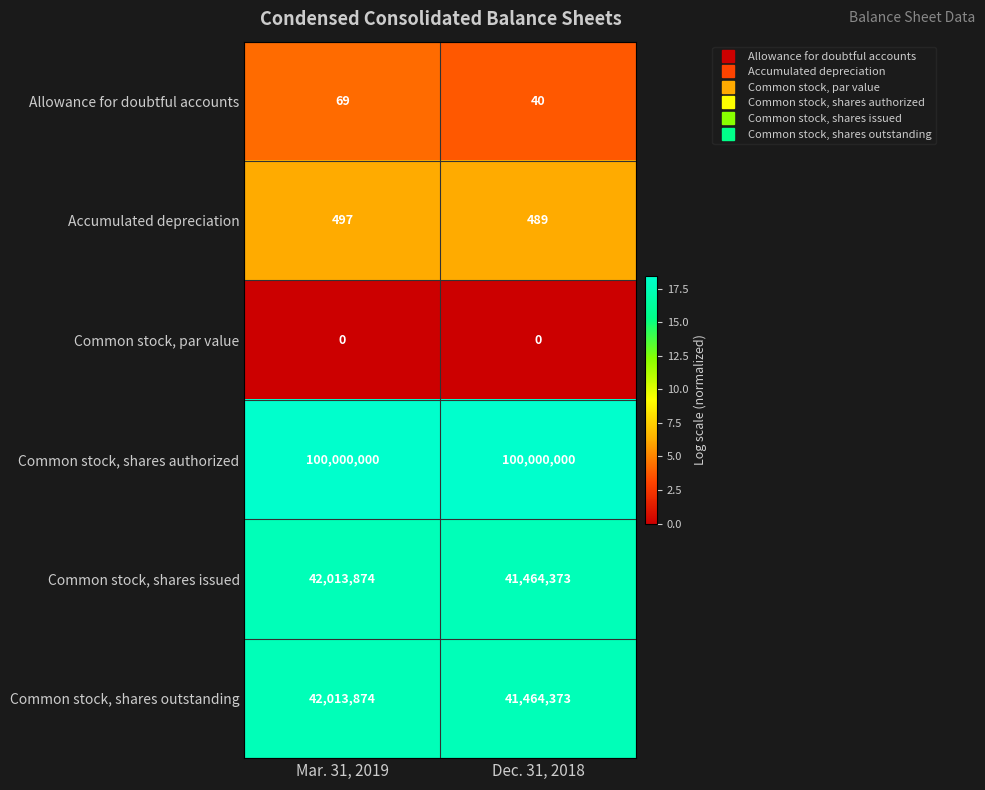

What is the difference between the Common stock, shares issued values at Dec. 31, 2018 and Mar. 31, 2019?

549501